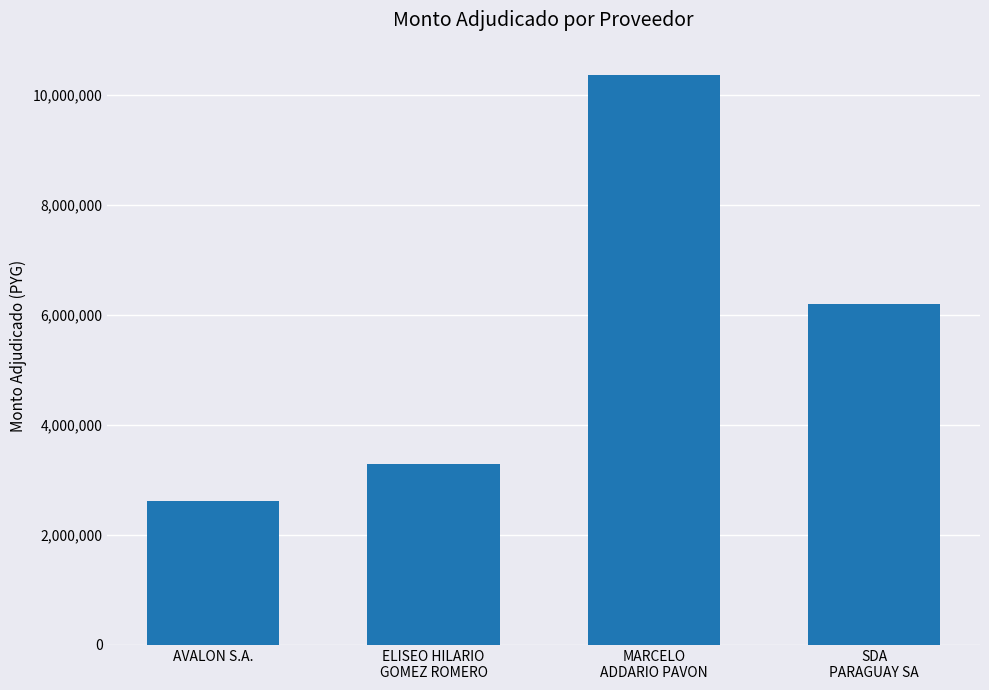

What is the label of the 4th bar from the left?

SDA
PARAGUAY SA